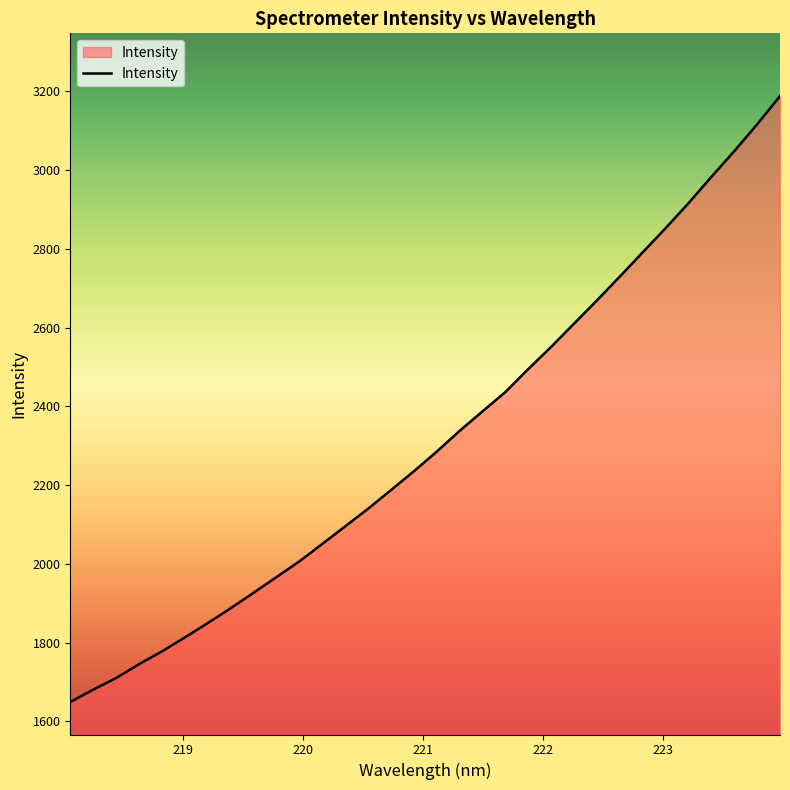

What is the greatest value displayed?

3188.3